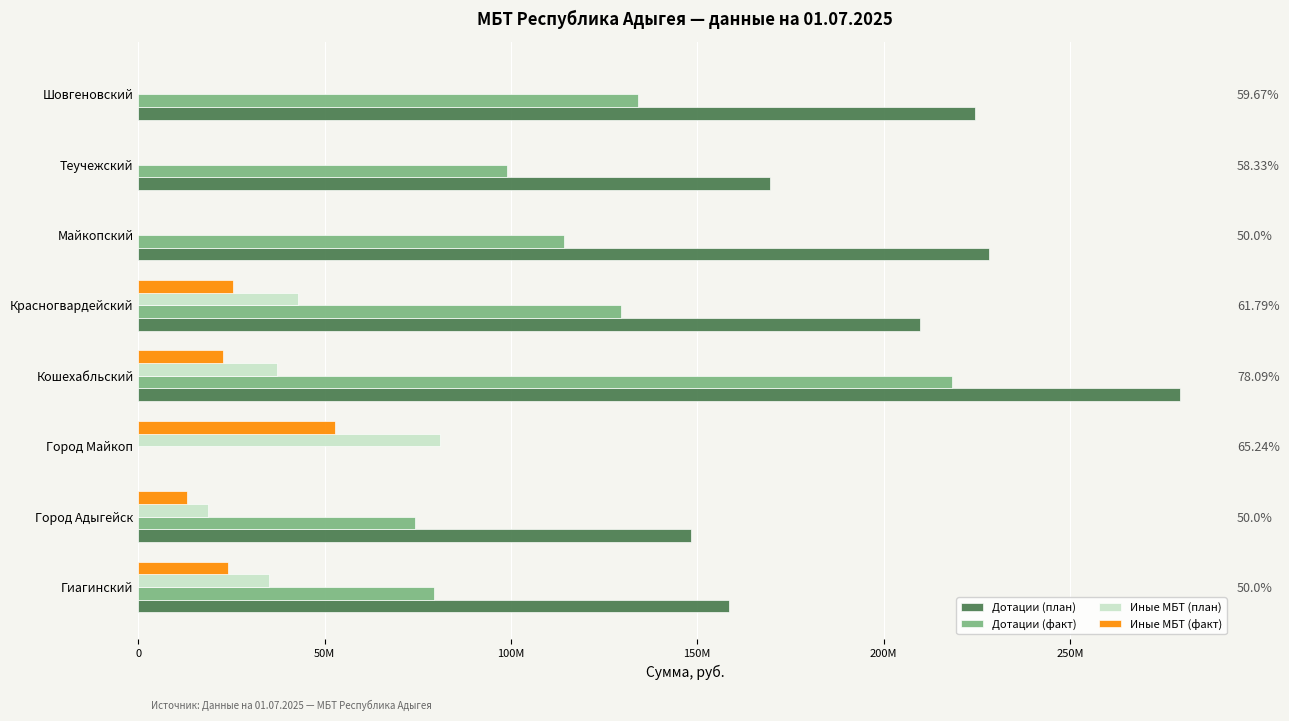

What is the difference between the highest and lowest values at Город Адыгейск?

135457155